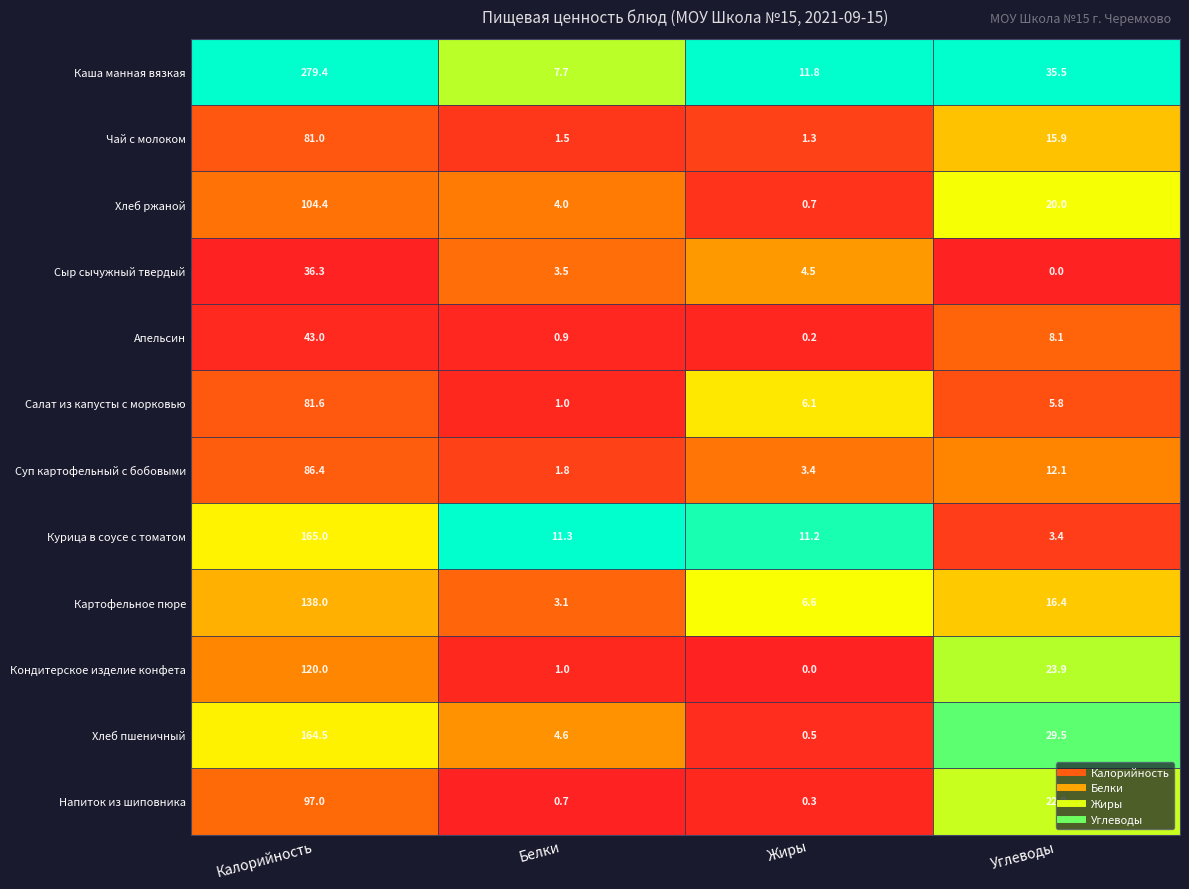

What is the highest value of the Курица в соусе с томатом series?

165.0